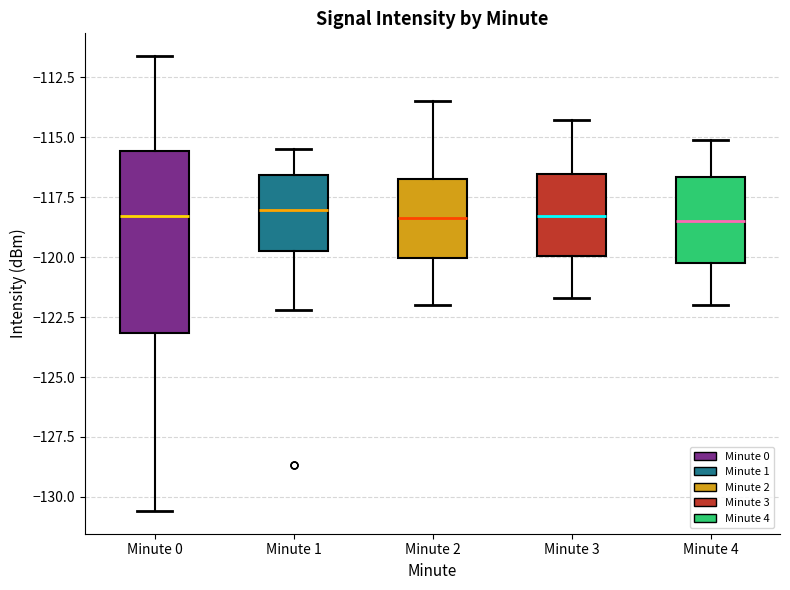

Which box is the tallest, from its lower edge to its upper edge?

Minute 0